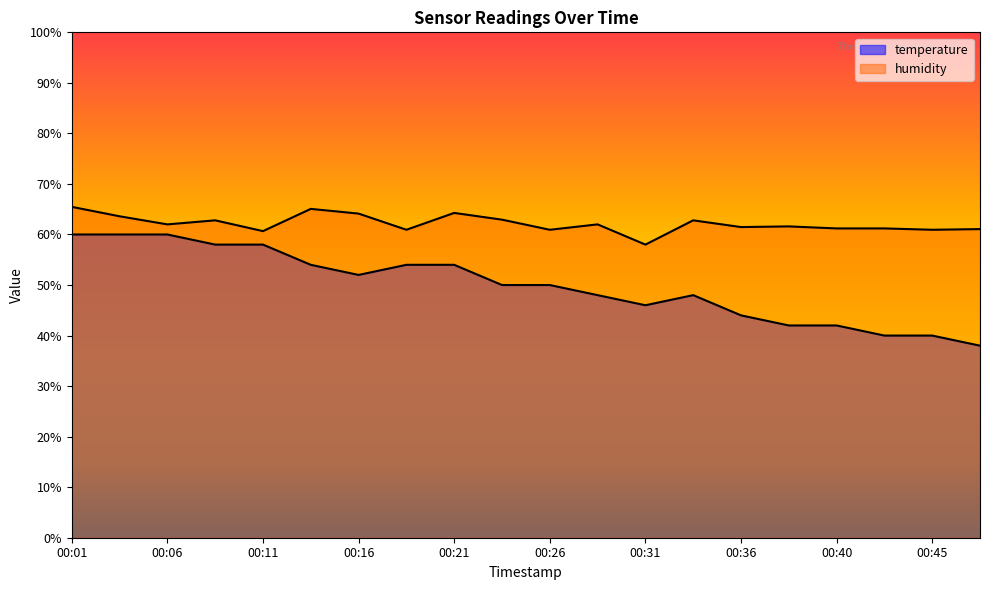

True or false: humidity and temperature cross at least once.

False